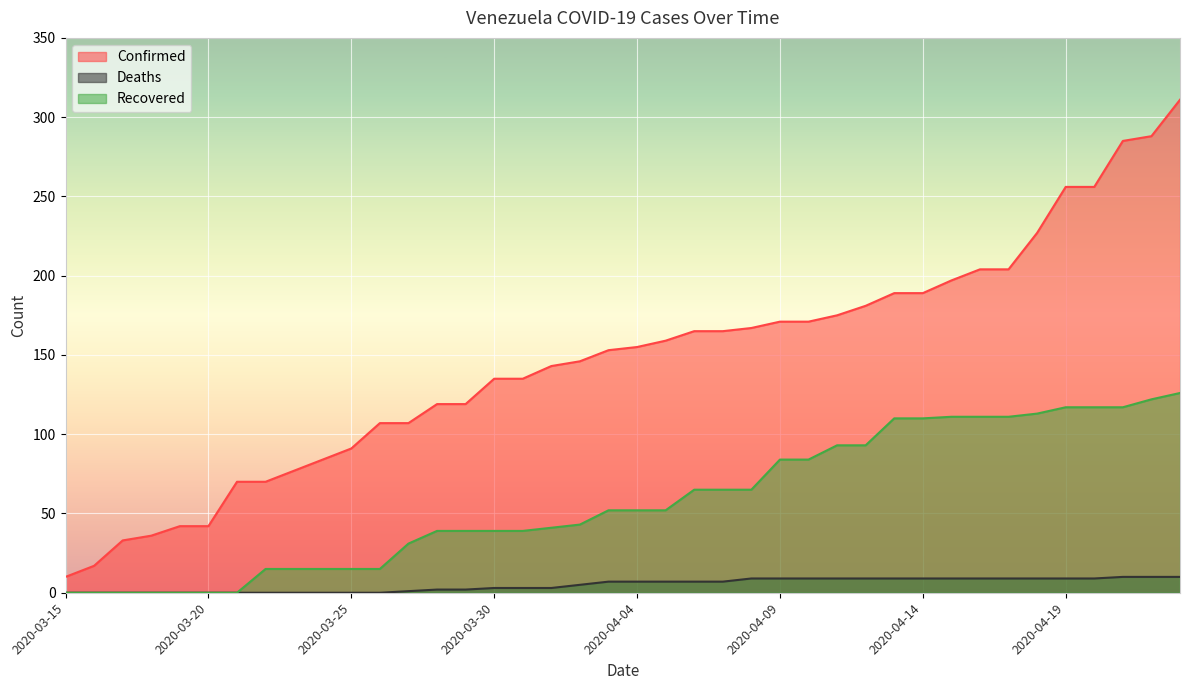

At which label is Deaths closest to 5?

2020-04-02